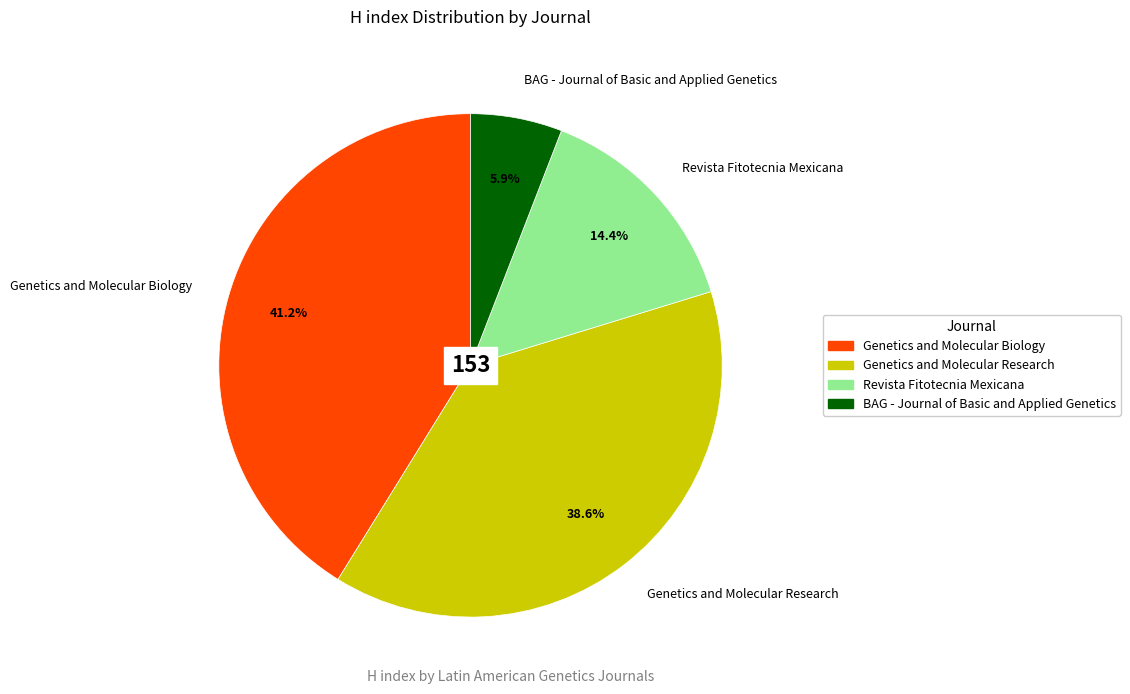

How many slices are in this pie chart?

4